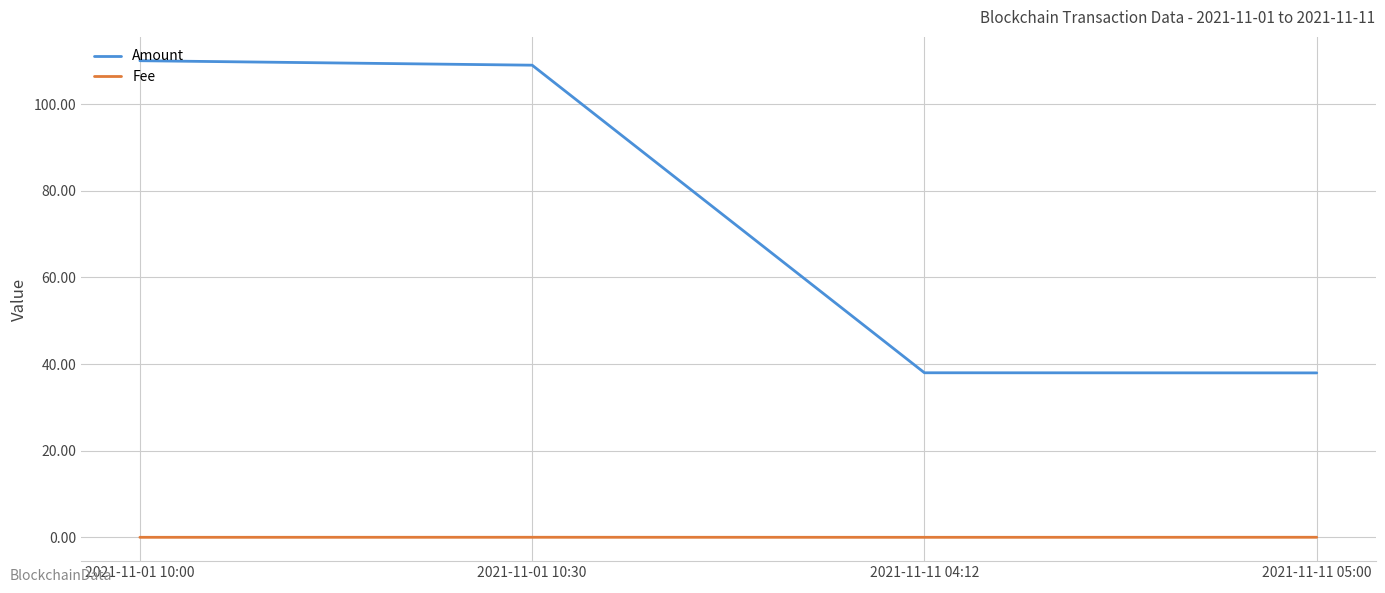

Which series has the widest spread of values?

Amount